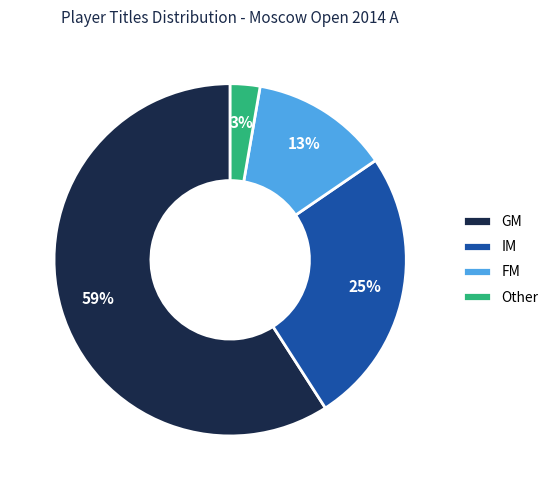

Between FM and IM, which is larger?

IM